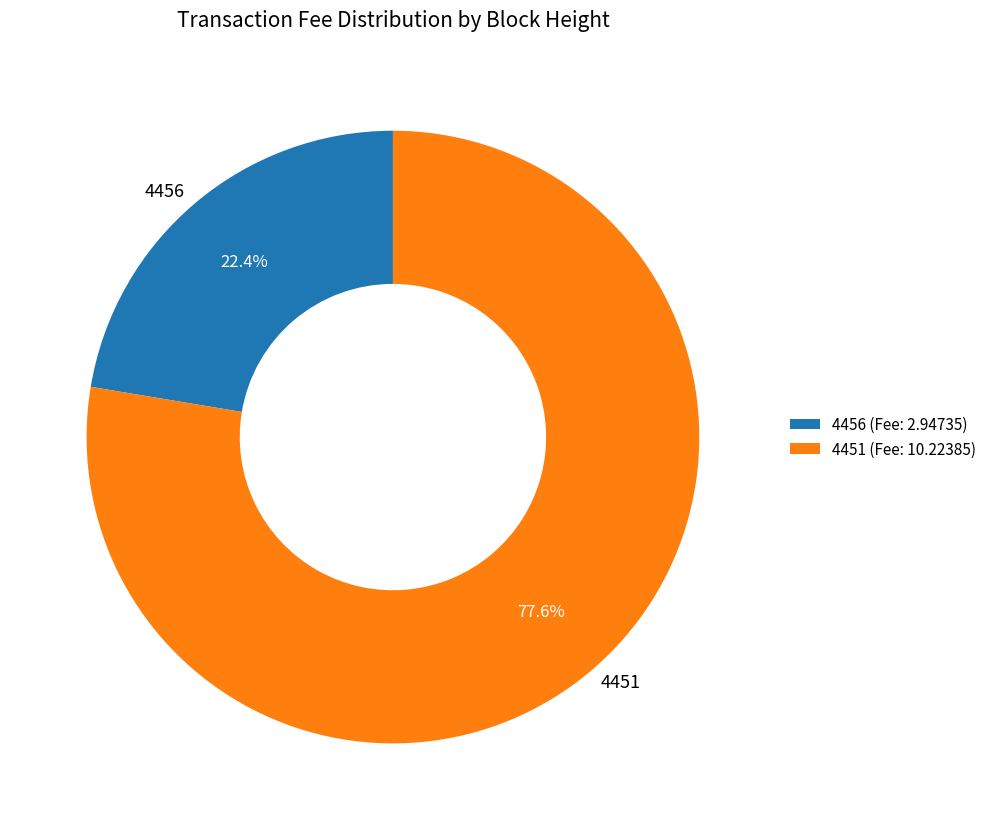

To the nearest percent, what is the difference between the largest and smallest slice percentages?

55%